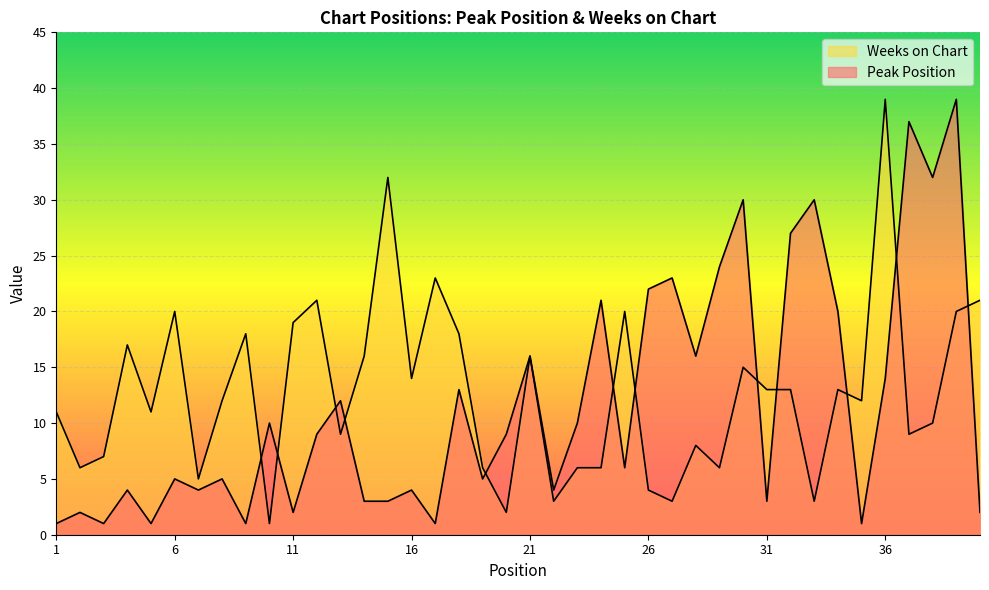

How many lines are shown in the chart?

2